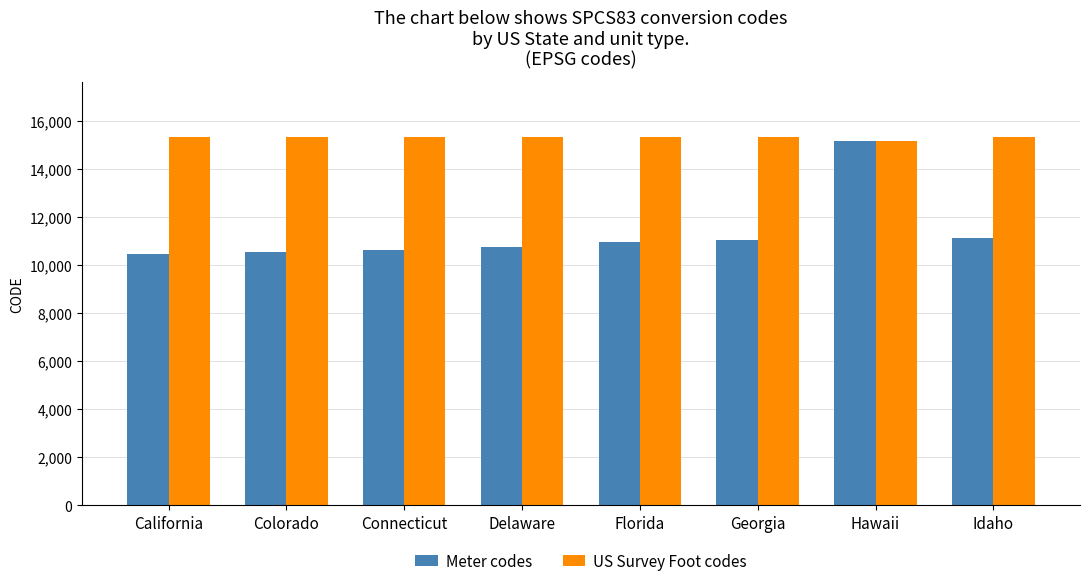

What is the highest value of the Meter codes series?

15131